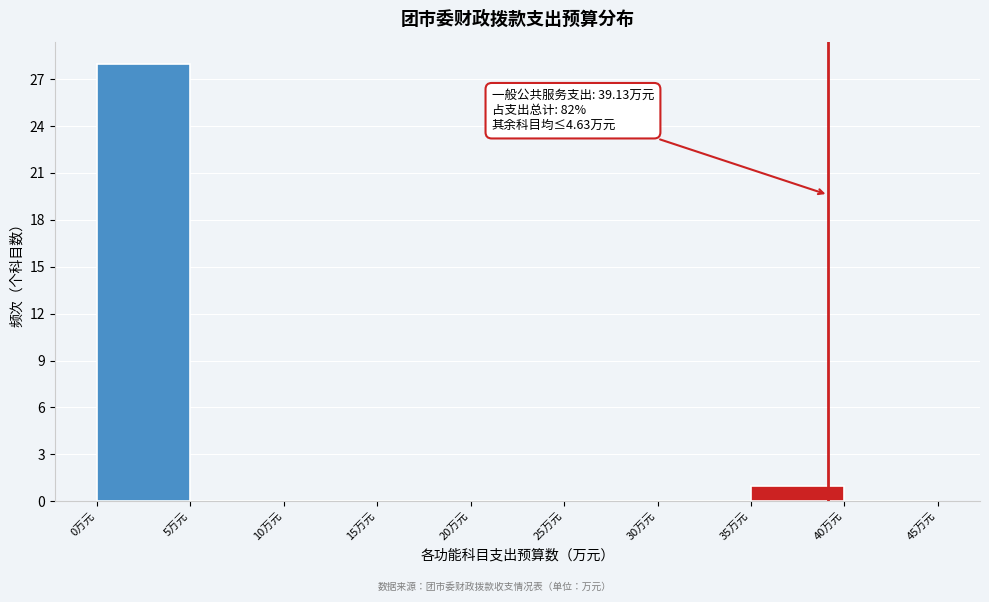

Over which range of the x-axis is the bar tallest?

0 to 5